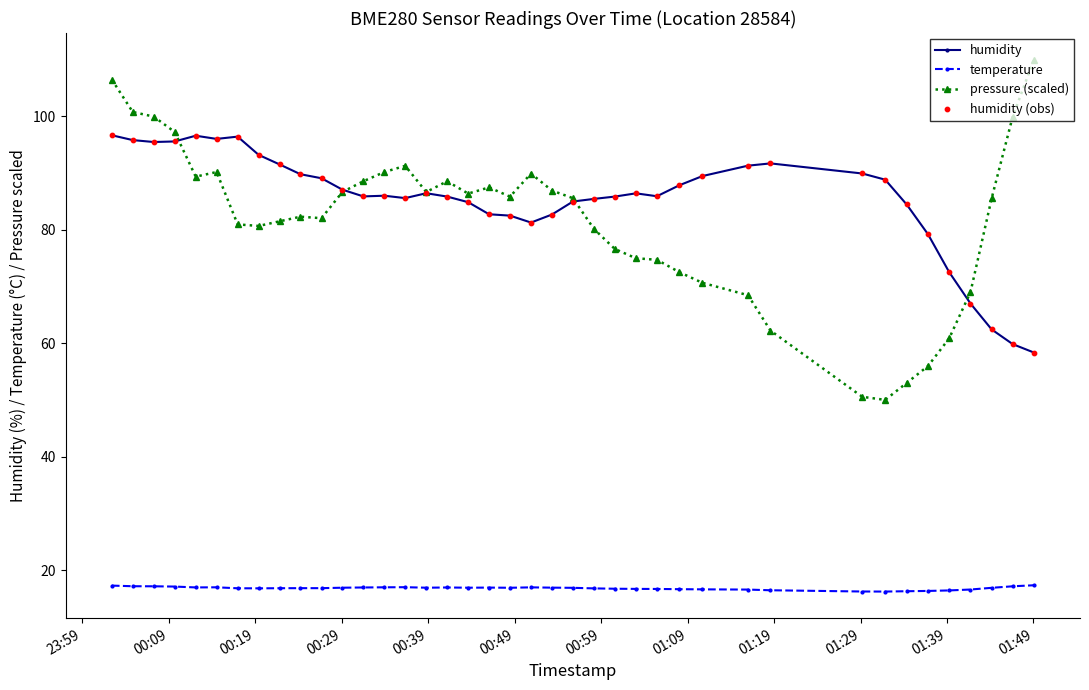

Which series has the widest spread of values?

pressure (scaled)